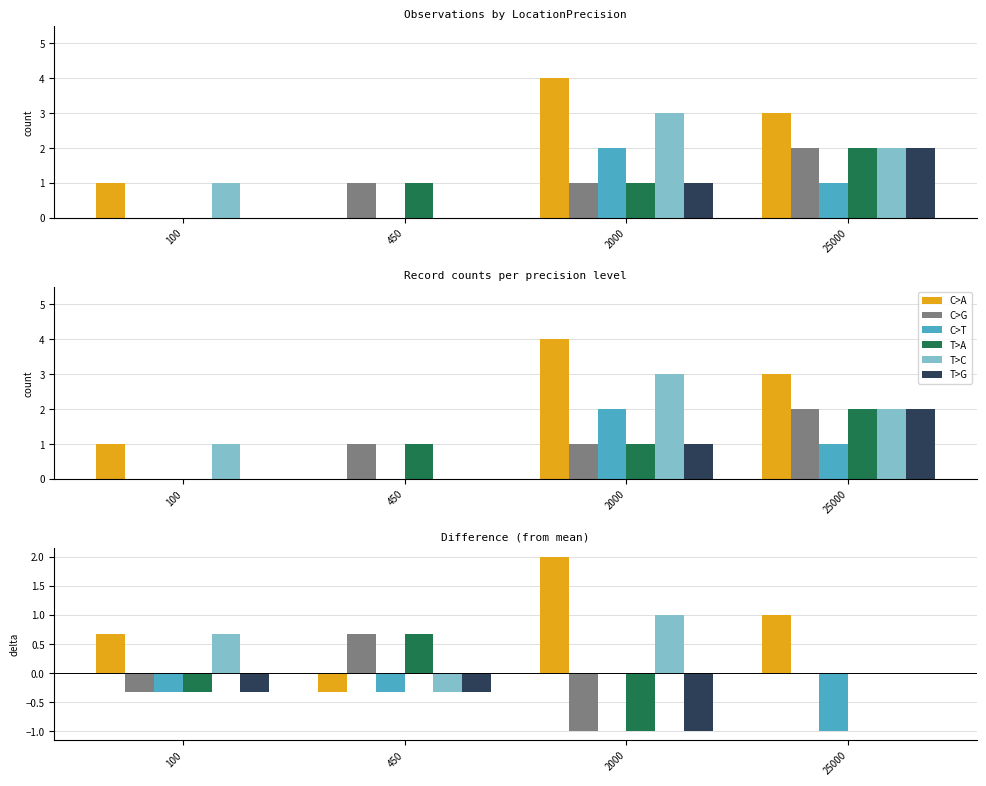

What is the approximate value of T>G at 2000?

-1.0